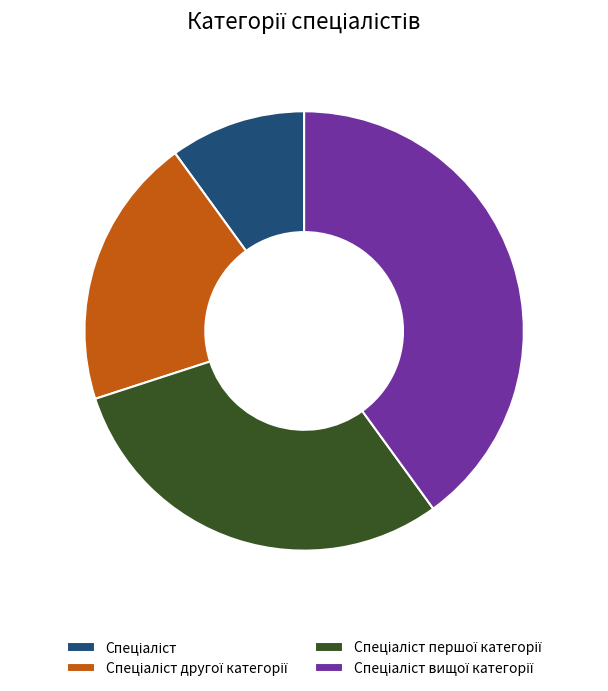

Does any single category account for the majority?

No